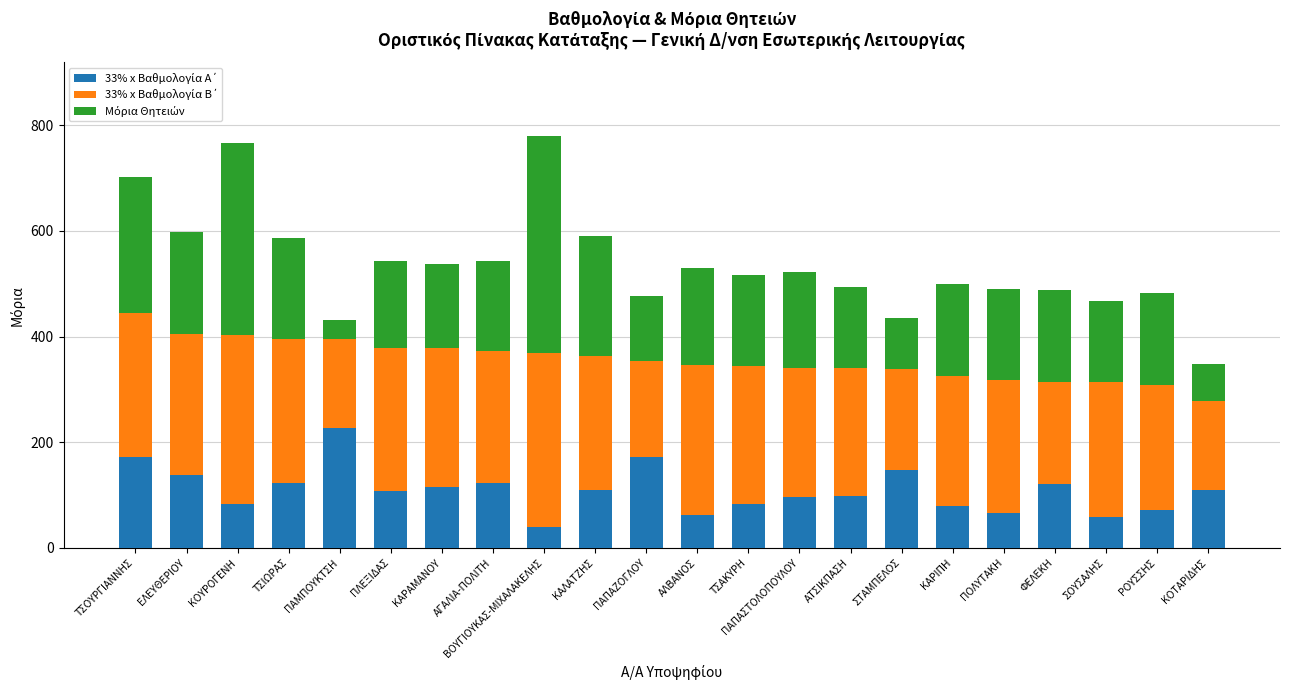

What is the total value across all series at ΑΓΑΛΙΑ-ΠΟΛΙΤΗ?

543.4